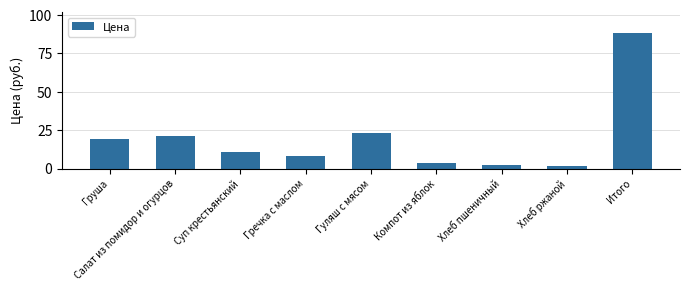

What is the greatest value displayed?

88.6